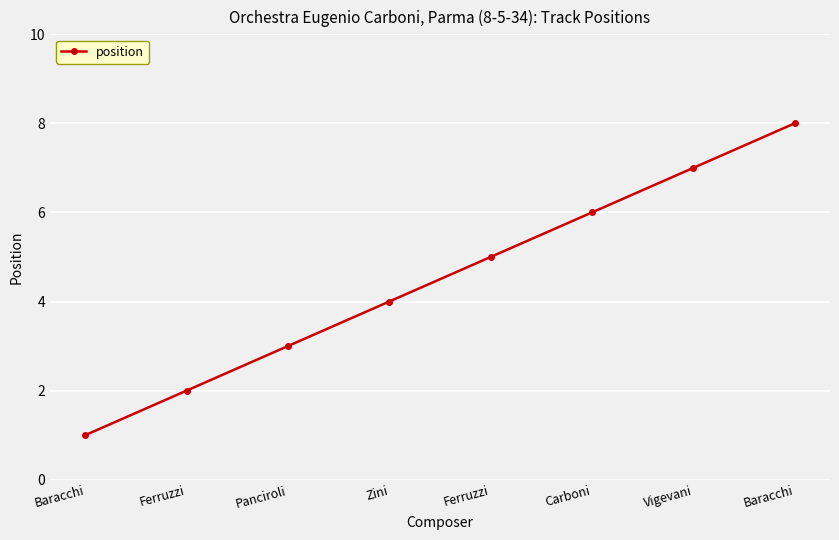

How many lines are shown in the chart?

1